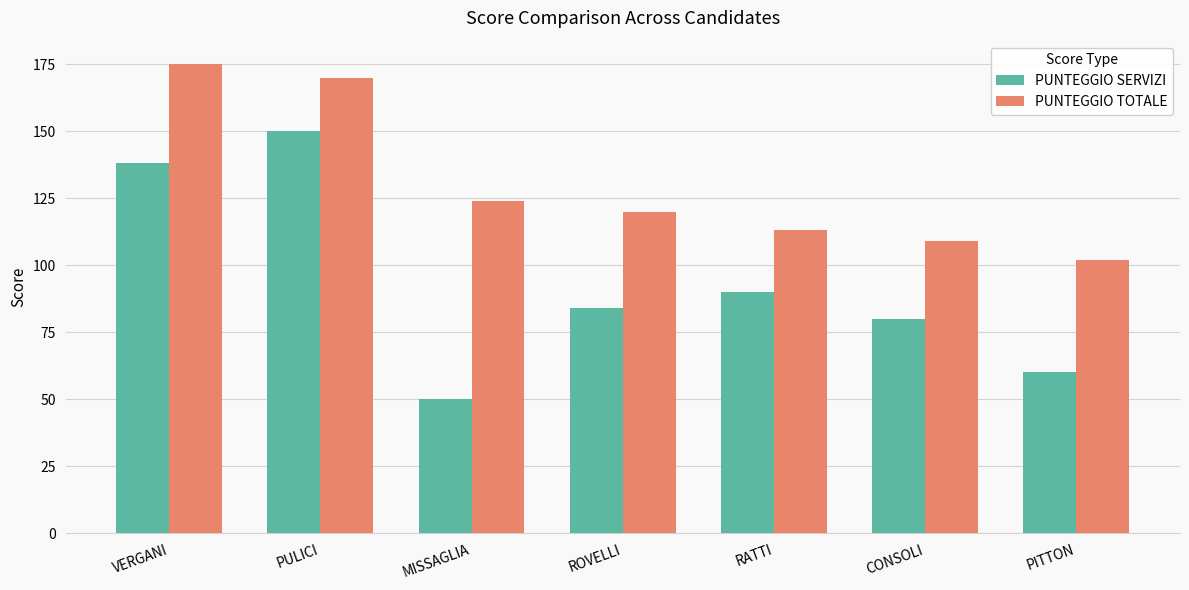

At how many categories does at least one series exceed 119?

4